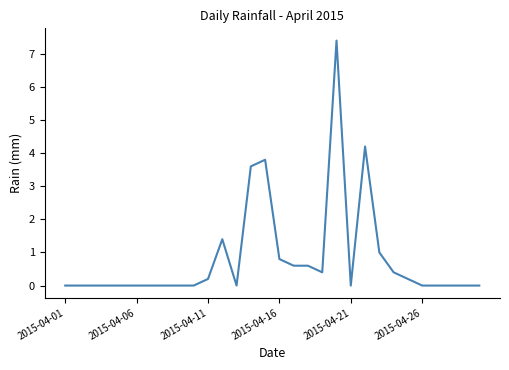

What is the difference between the maximum and minimum values?

7.4